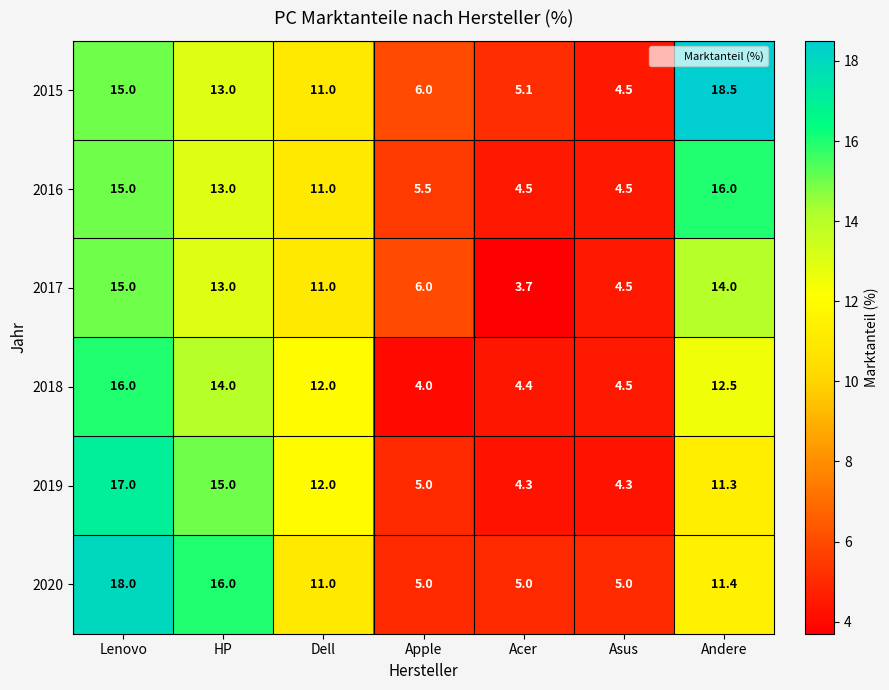

Which category has the highest value across all series?

Andere